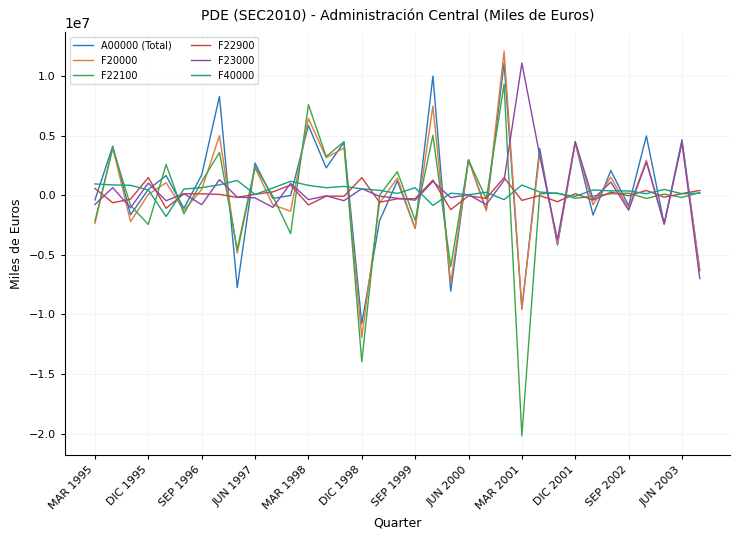

What is the minimum value for F22900?

-1198080